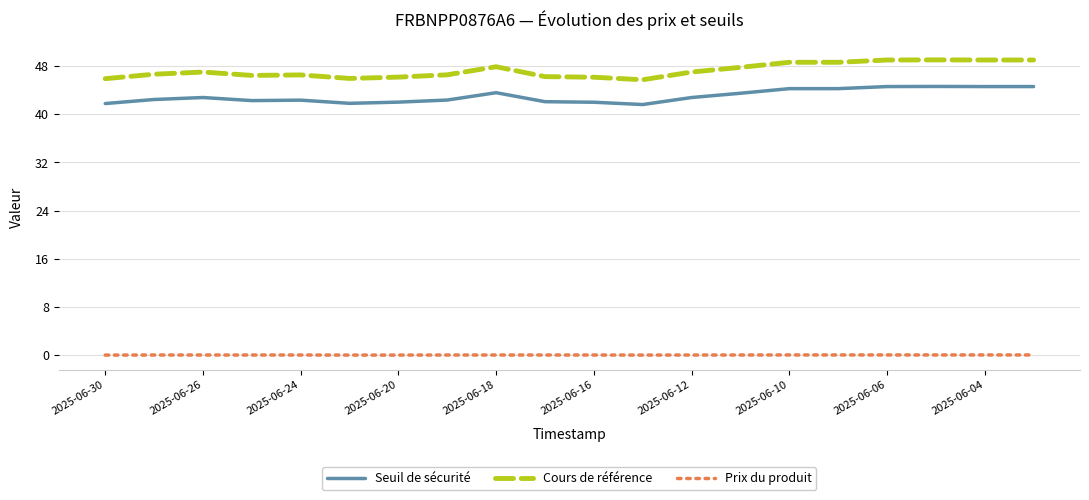

Does the chart display data point markers on the line(s)?

No